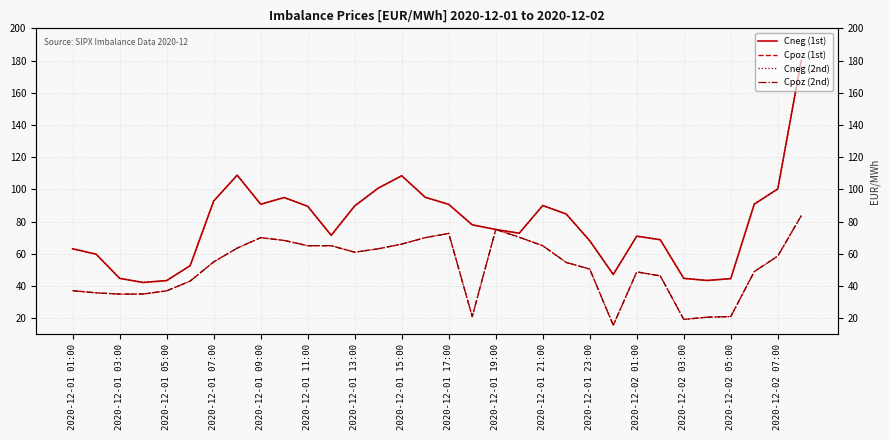

What is the maximum value shown in the chart?

180.2